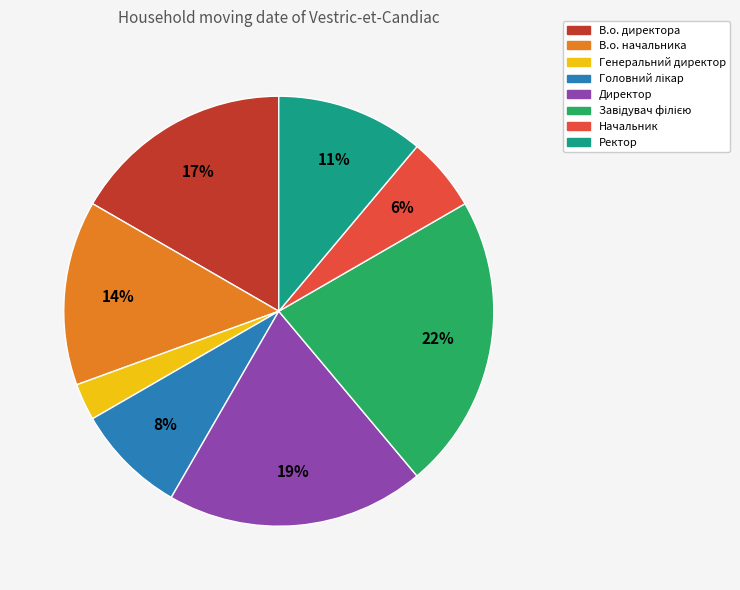

What percentage is the Начальник slice, to the nearest percent?

6%